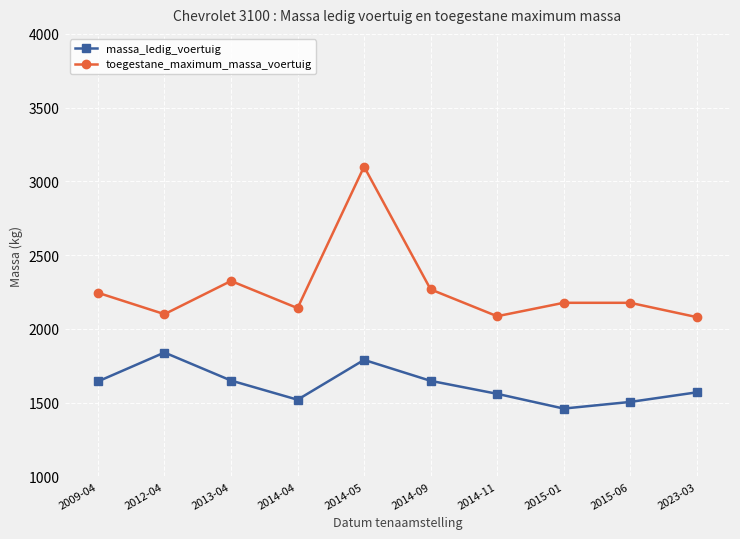

Where is the first local maximum for massa_ledig_voertuig?

2012-04